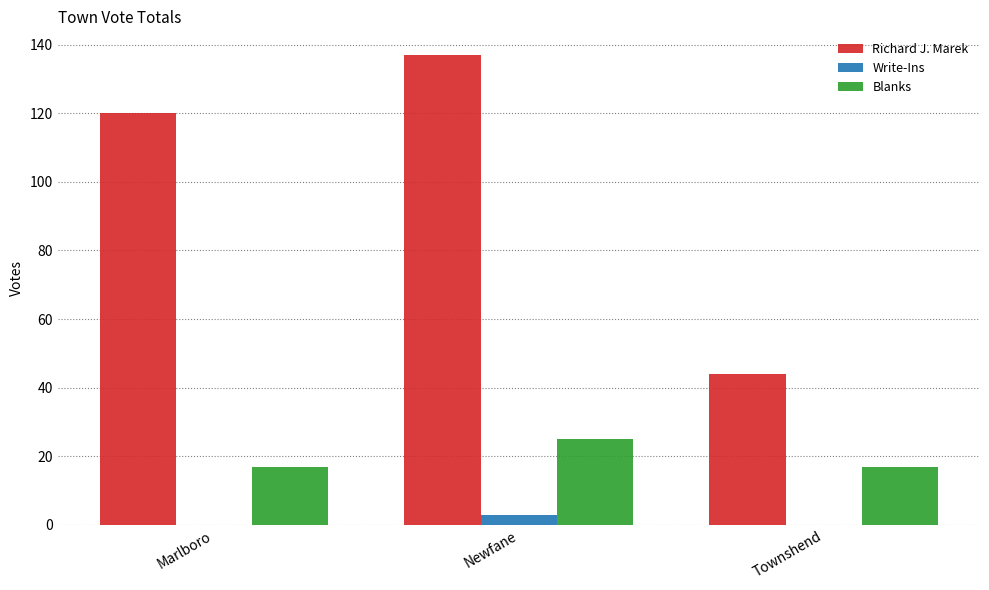

Between Newfane and Townshend, which series saw the biggest shift?

Richard J. Marek